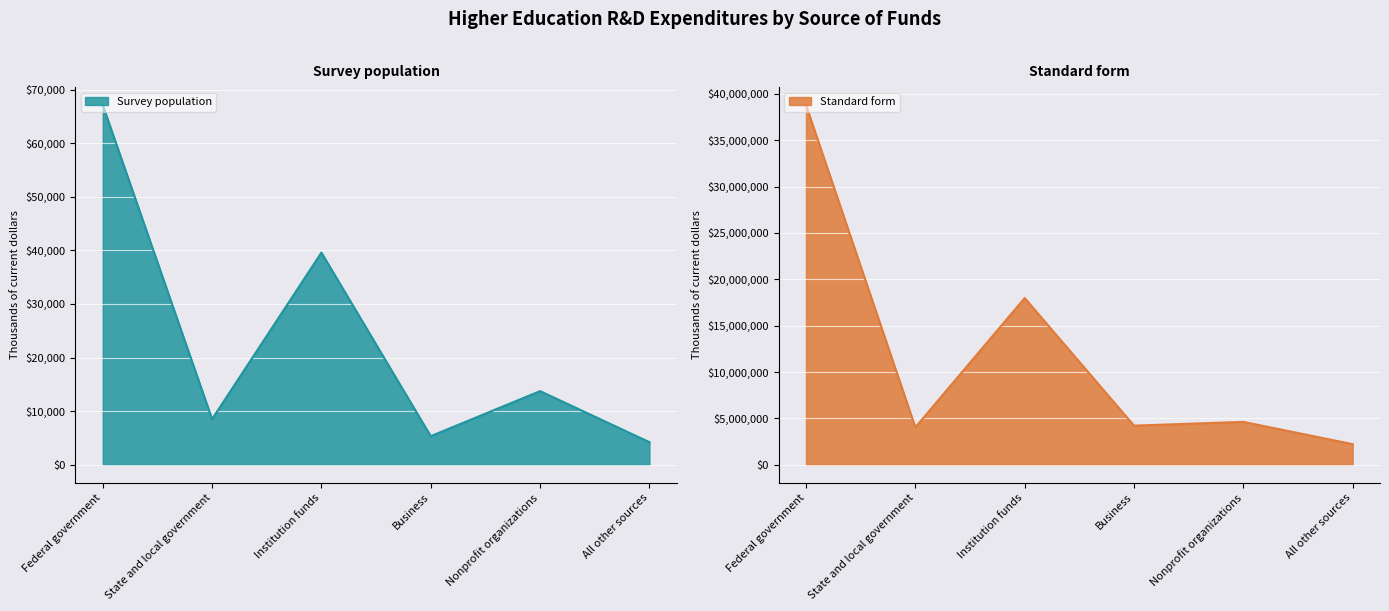

At which label does Survey population first exceed 13726?

Federal government